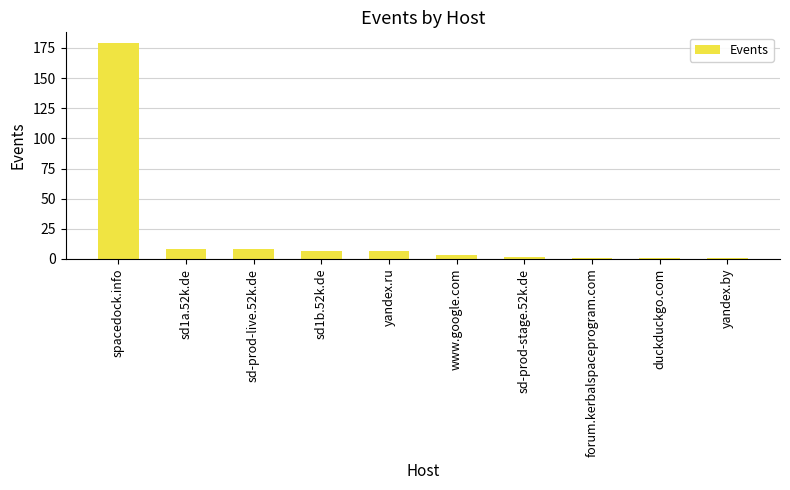

What is the average value?

22